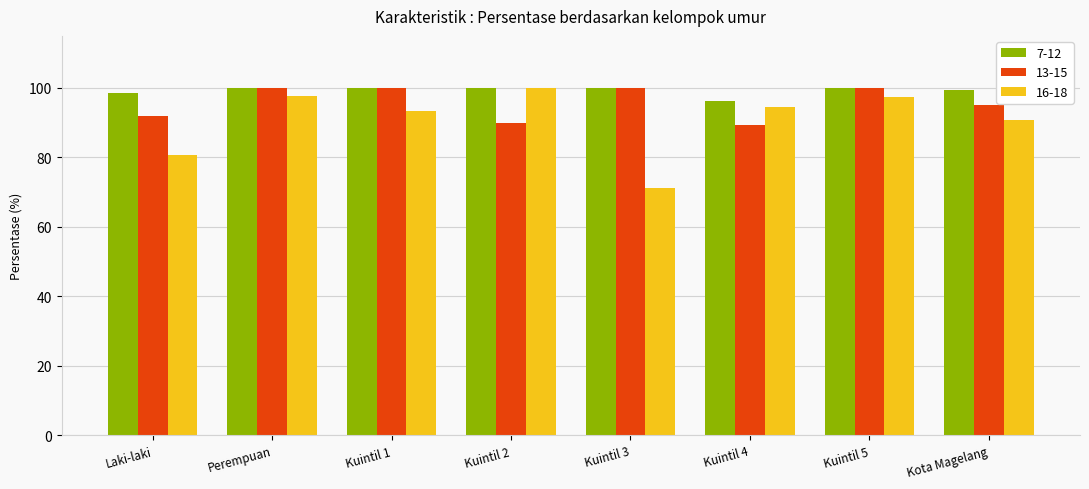

What is the maximum value shown in the chart?

100.0